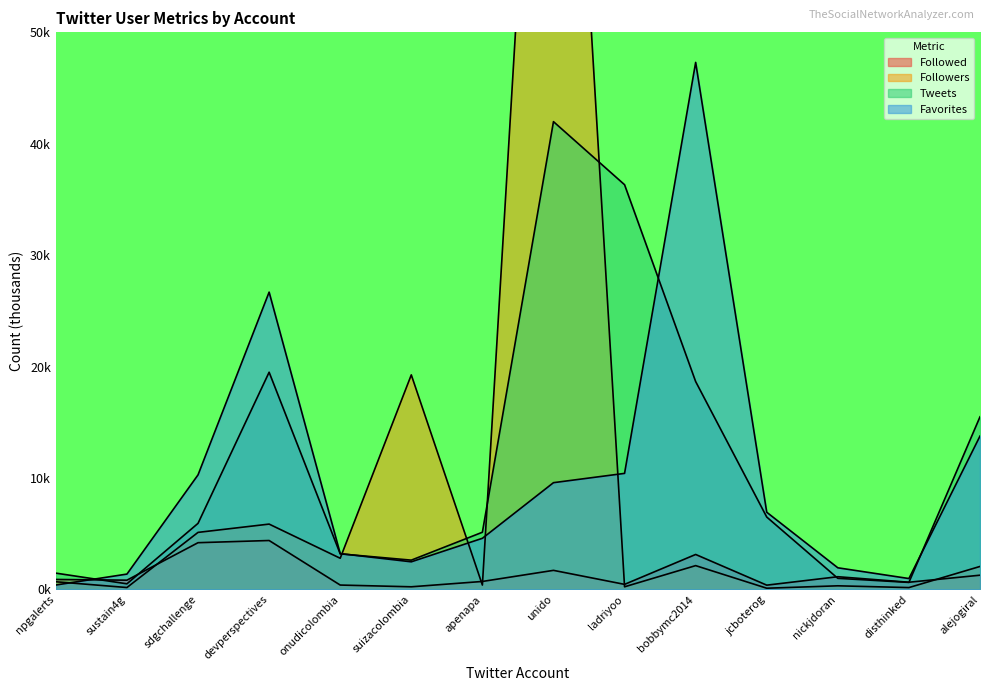

Rank the series by their maximum value, from lowest to highest.

Followed, Tweets, Favorites, Followers